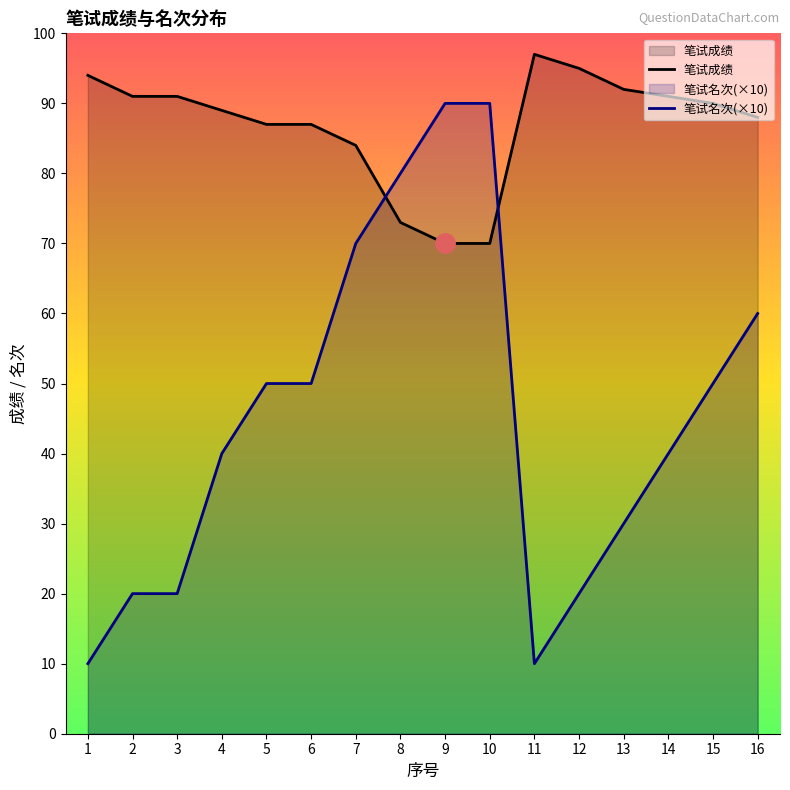

True or false: 笔试名次(×10) and 笔试成绩 intersect in this chart.

True